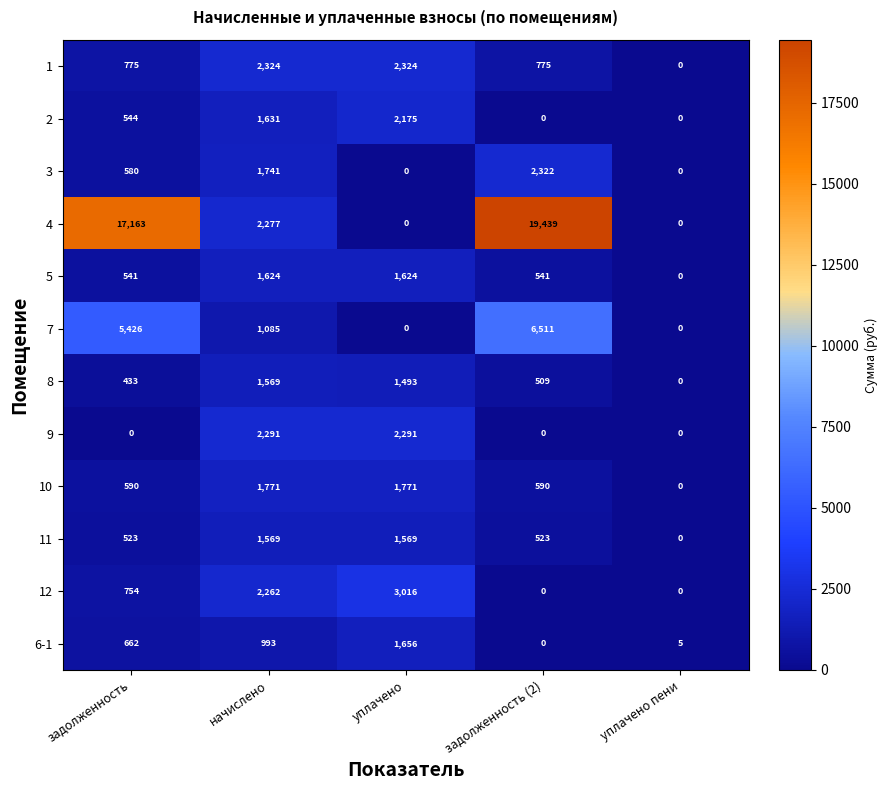

The value of 6-1 at задолженность is 198. True or false?

False